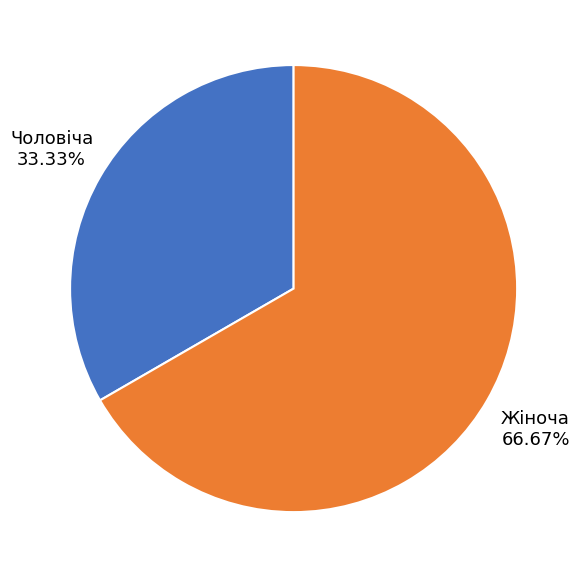

What percentage is the Чоловіча slice, to the nearest percent?

33%